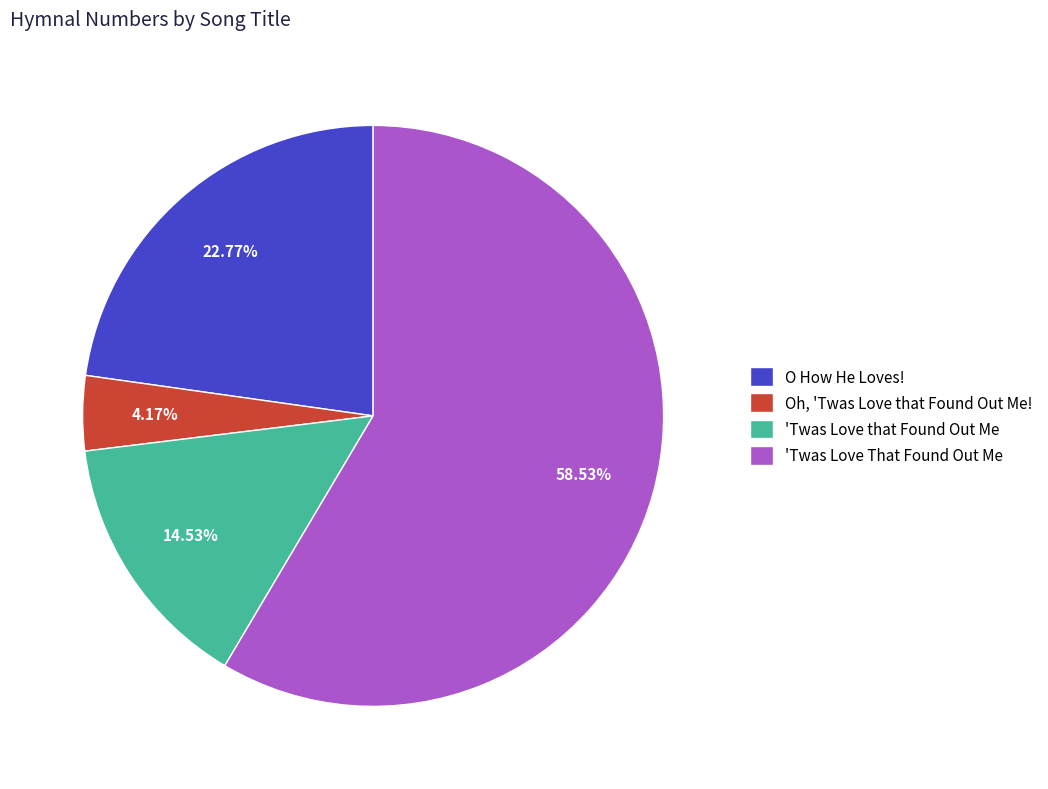

What is the total percentage of 'Twas Love That Found Out Me and 'Twas Love that Found Out Me?

73.1%